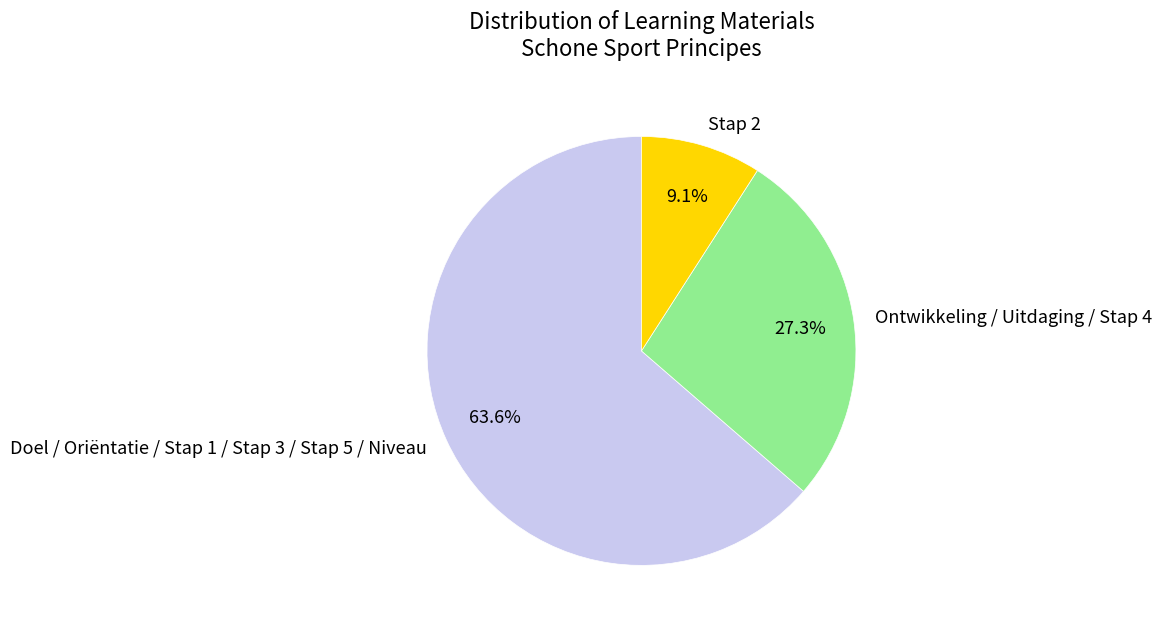

Is there a majority slice in this chart?

Yes